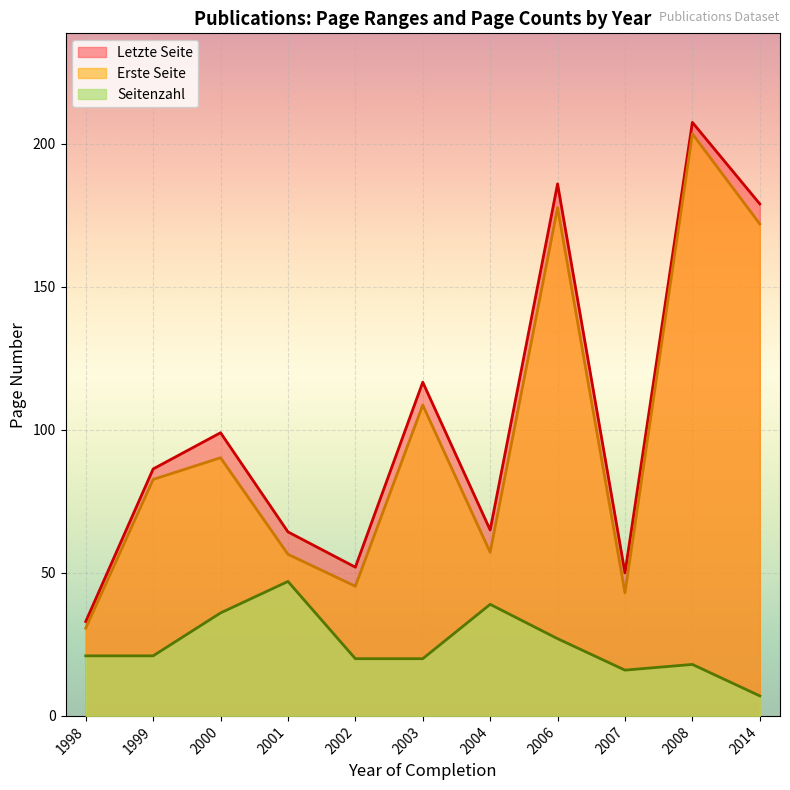

At which category is the sum across all series the highest?

2008